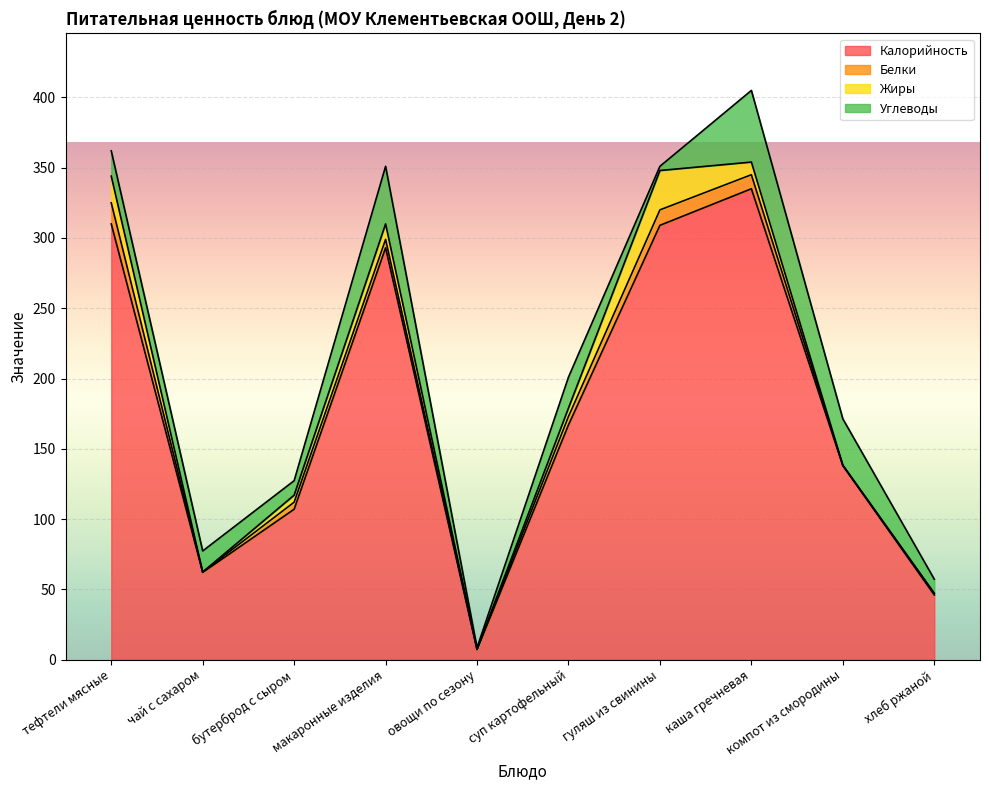

The Калорийность series shows 104.0 at тефтели мясные. True or false?

False